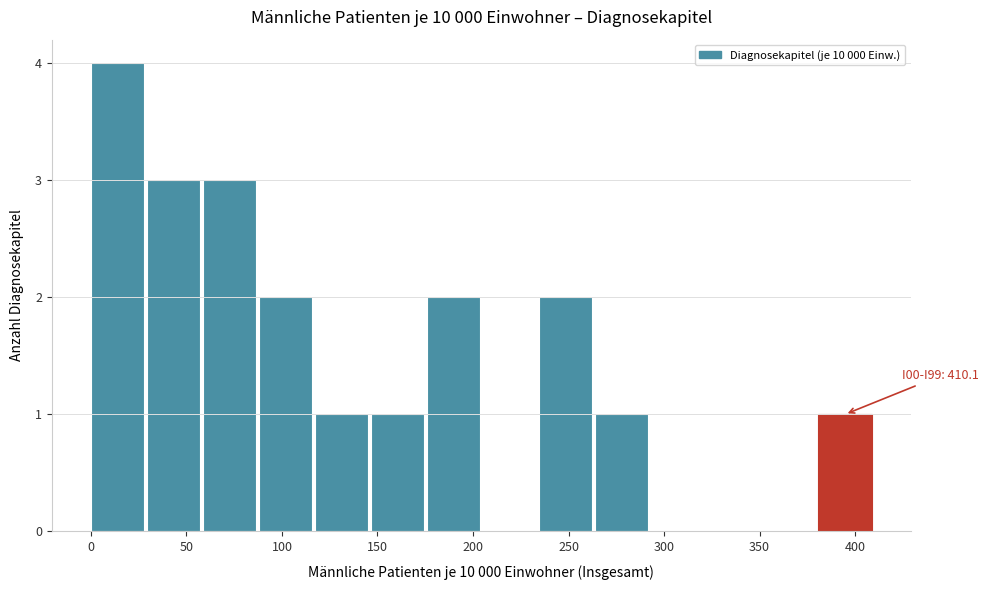

Which range on the x-axis has the tallest bar?

0 to 30